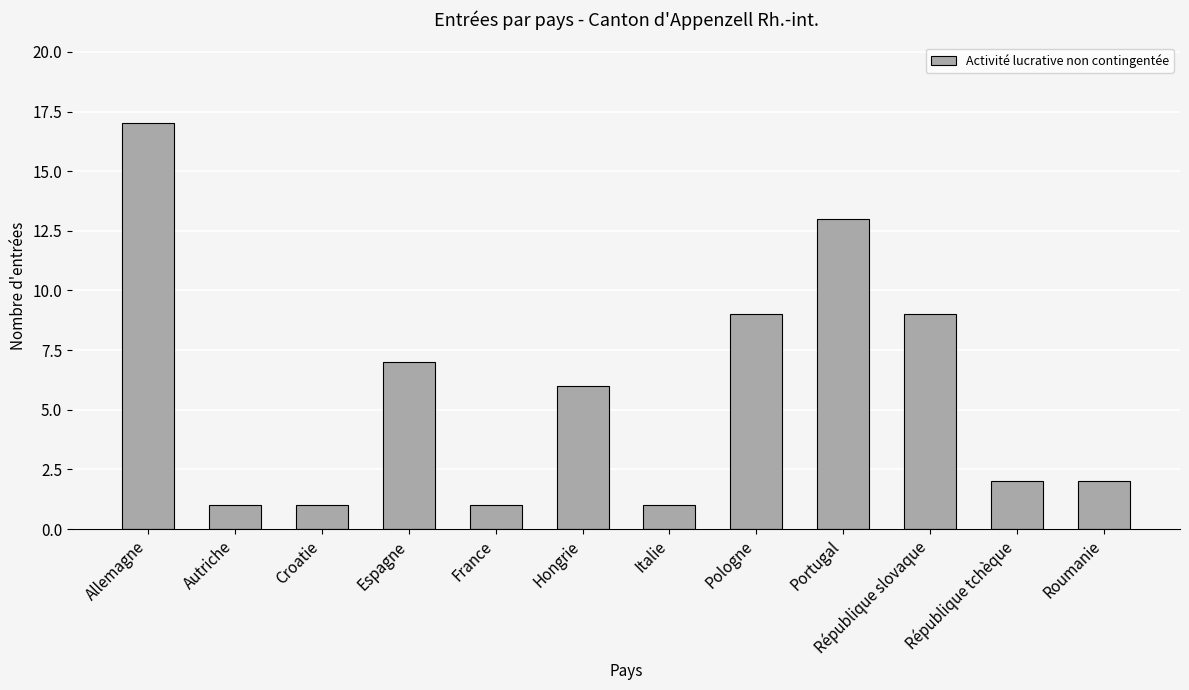

What position from the right is Italie?

6